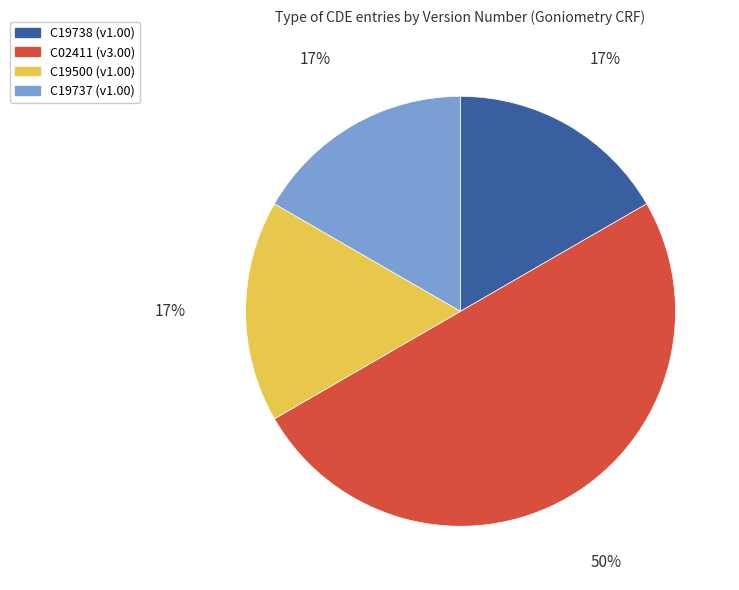

To the nearest percent, what is the difference between the largest and smallest slice percentages?

33%